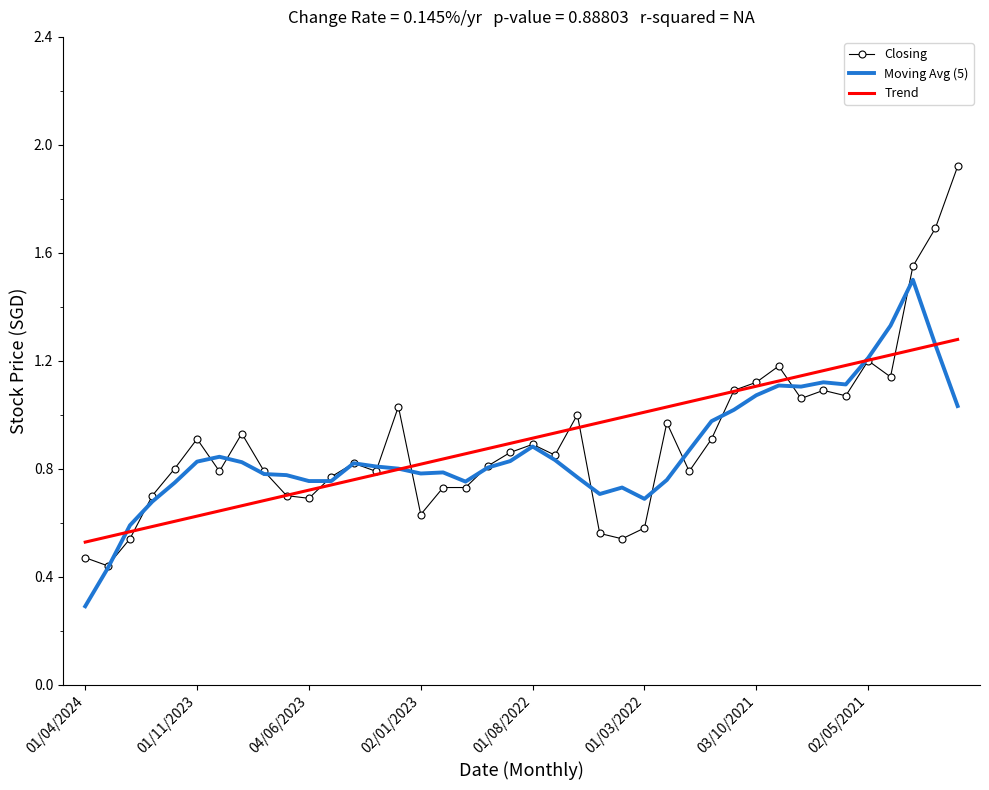

What is the smallest value displayed?

0.3